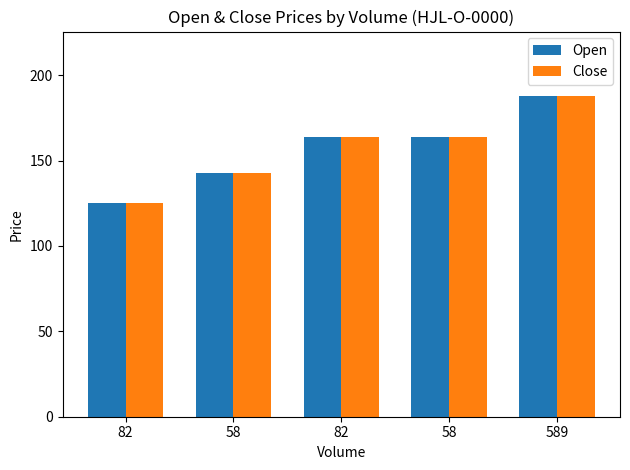

How many bars are there in total?

10